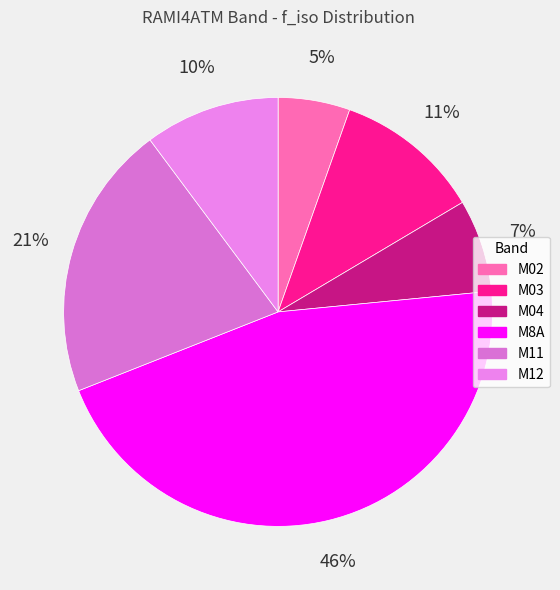

Does M12 account for over 50% of the chart?

No